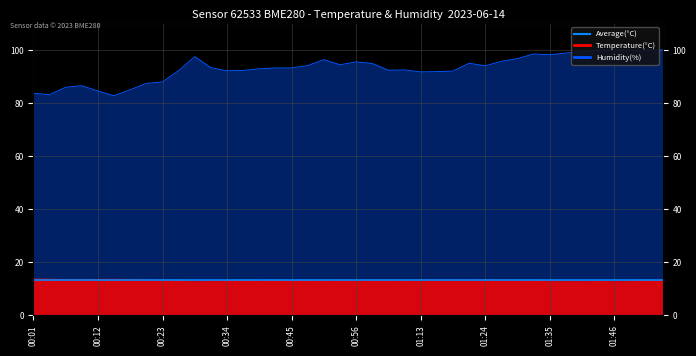

What value does the temperature series have at 01:38?

13.0